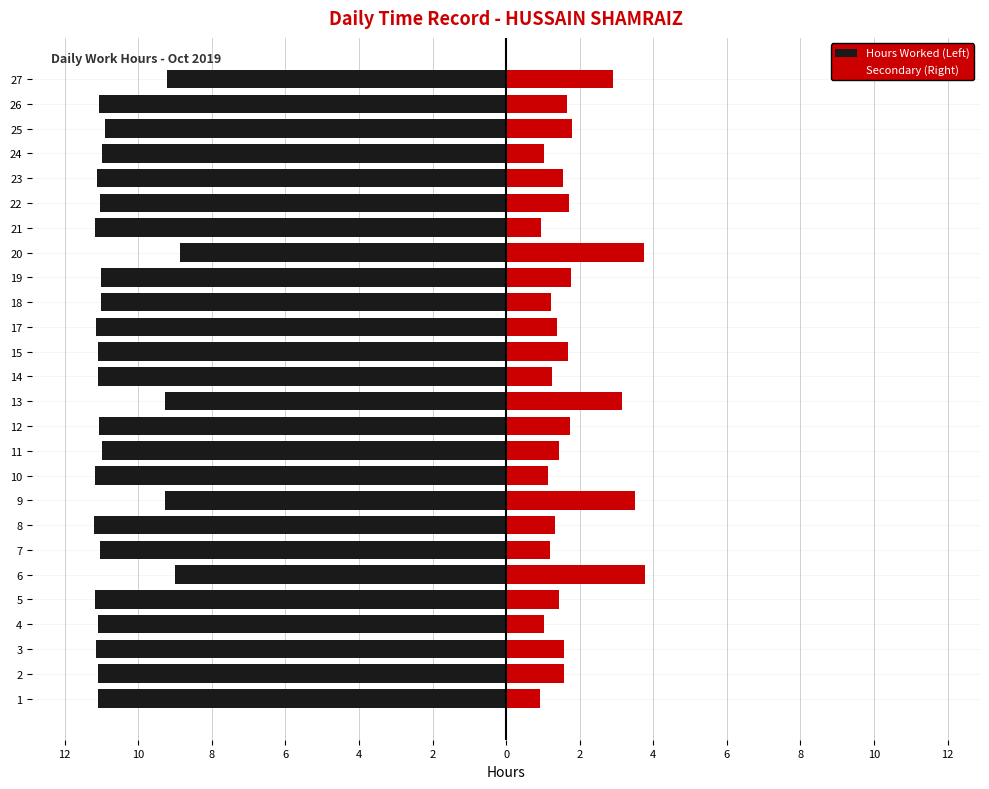

What is the maximum value for Hours Worked (Left)?

-8.9